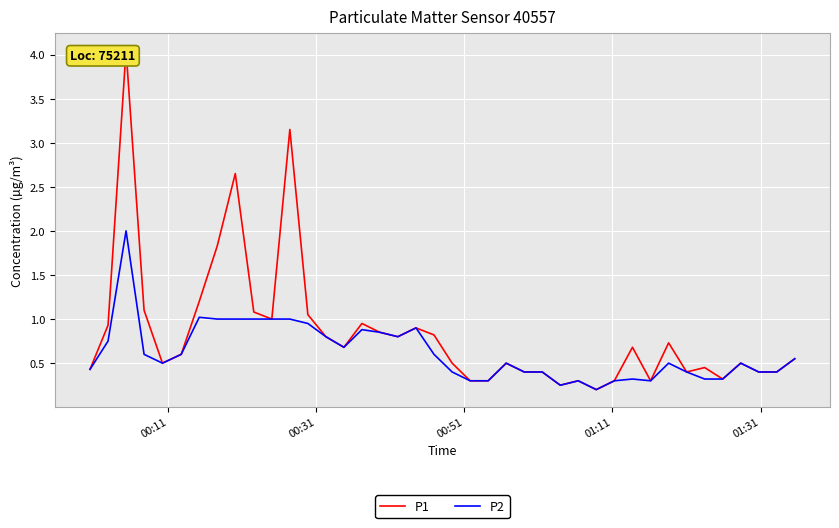

What is the minimum value for P1?

0.2